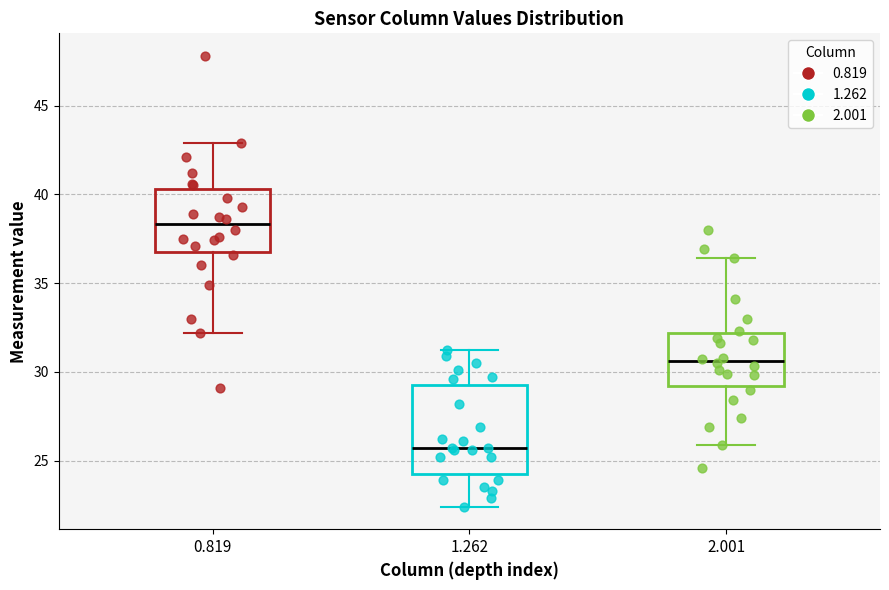

Reading left to right, read every box against the y-axis: the position of its median line, the range the box covers, and the ends of its whiskers. The values are not printed on the chart, so give them approximately, as read against the axis.

0.819: median 38.5, box 36.5 to 40.5, whiskers 32.0 to 43.0
1.262: median 25.5, box 24.0 to 29.5, whiskers 22.5 to 31.0
2.001: median 30.5, box 29.0 to 32.0, whiskers 26.0 to 36.5